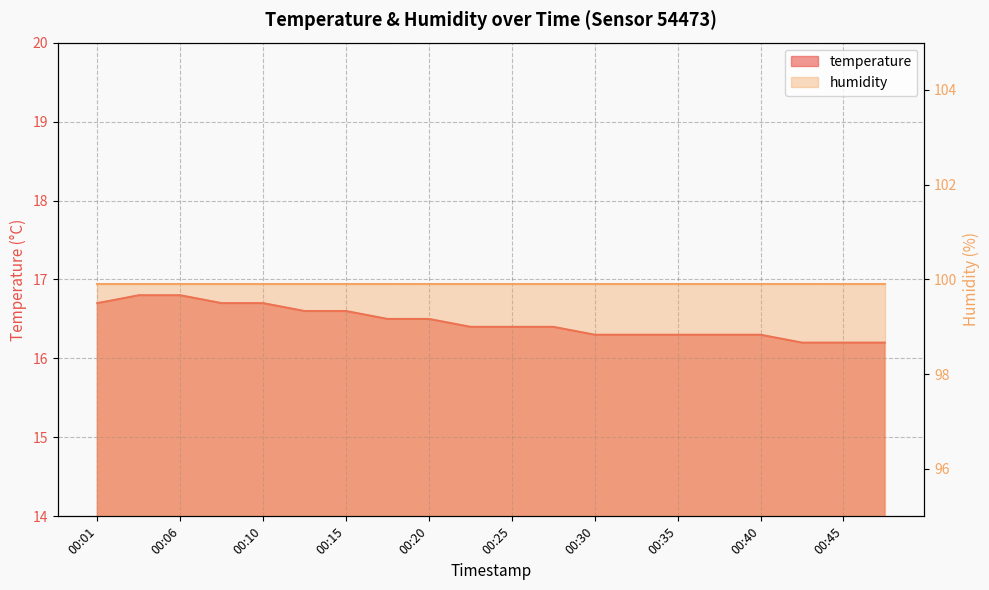

What is the difference between the values at 00:01 and 00:20?

0.2